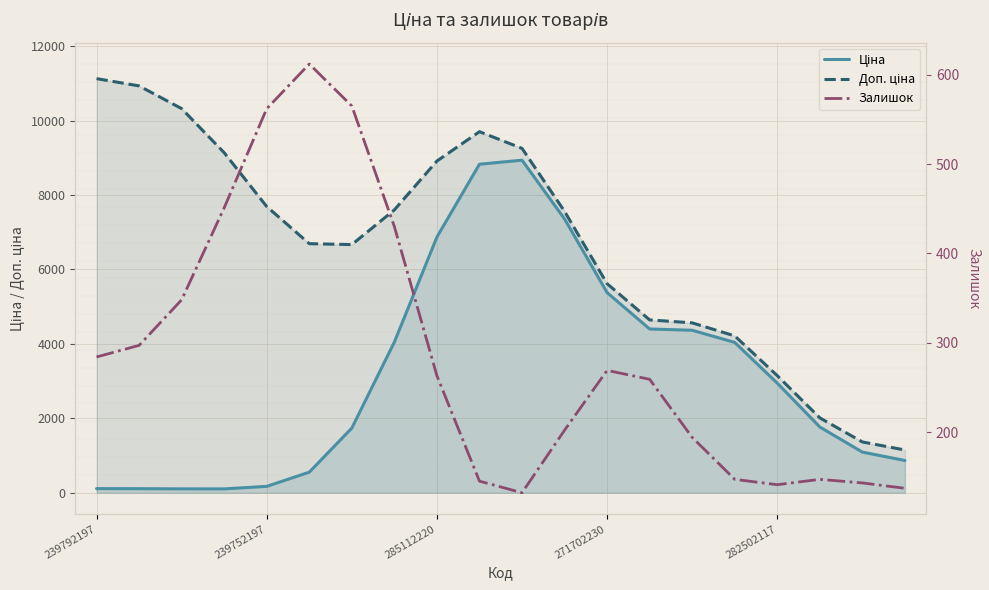

Which series has the largest range (max minus min)?

Доп. ціна